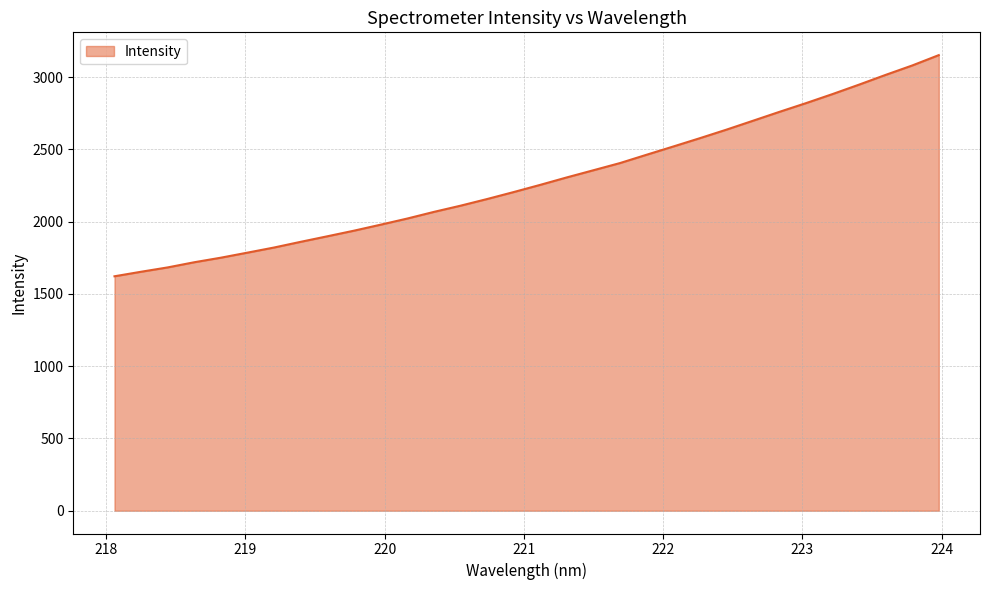

What is the greatest value displayed?

3152.4